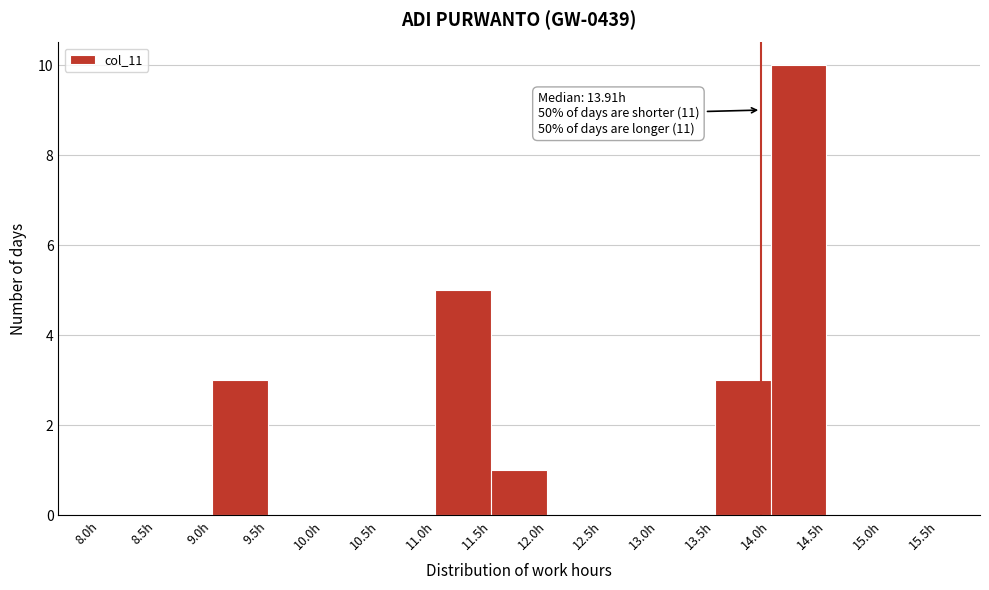

Over which range of the x-axis is the bar tallest?

14.0 to 14.5